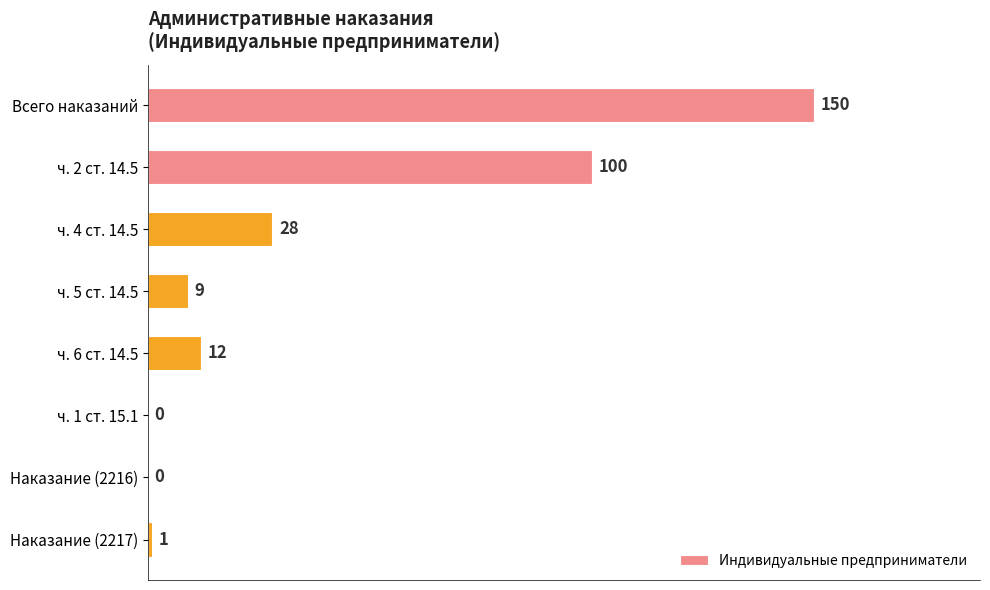

Are the bars horizontal?

Yes